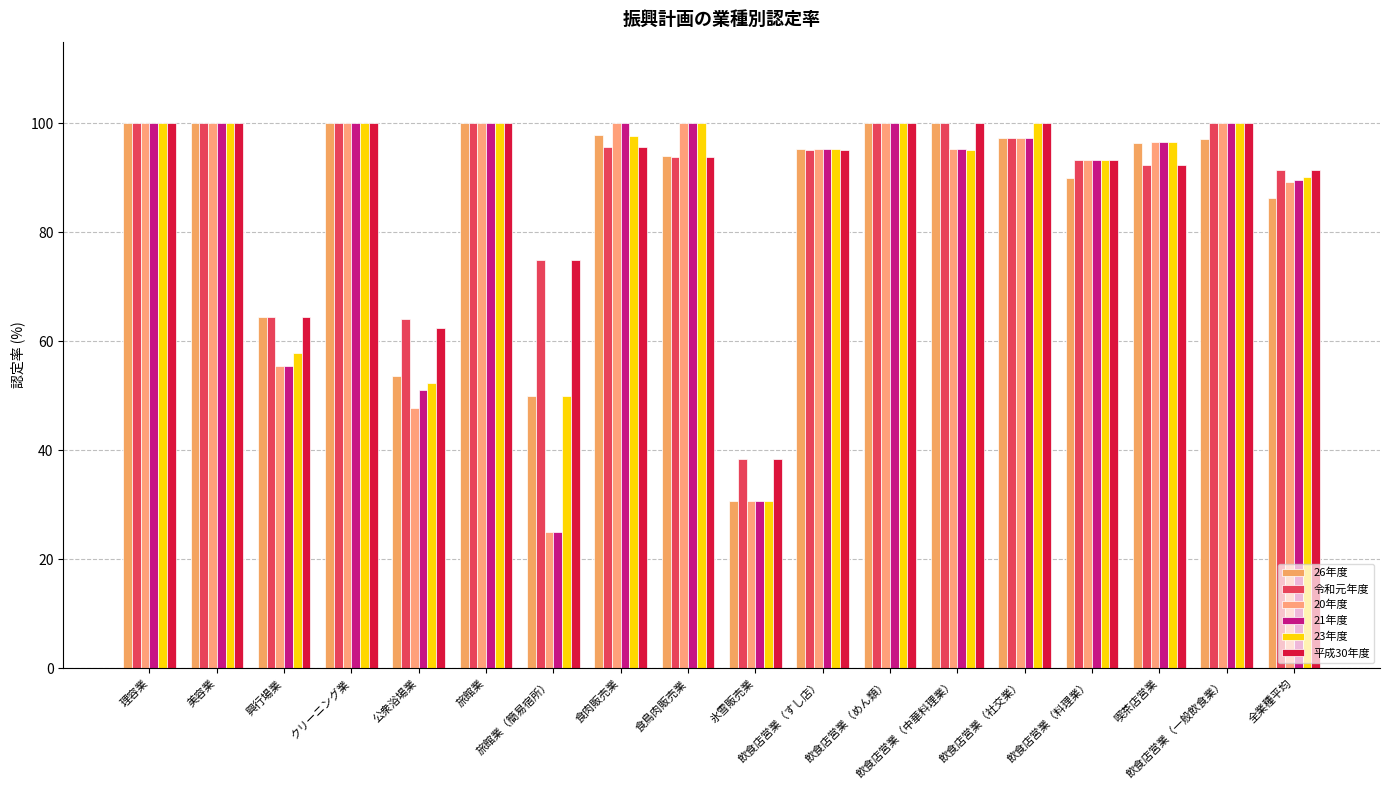

How many series are shown in this chart?

6